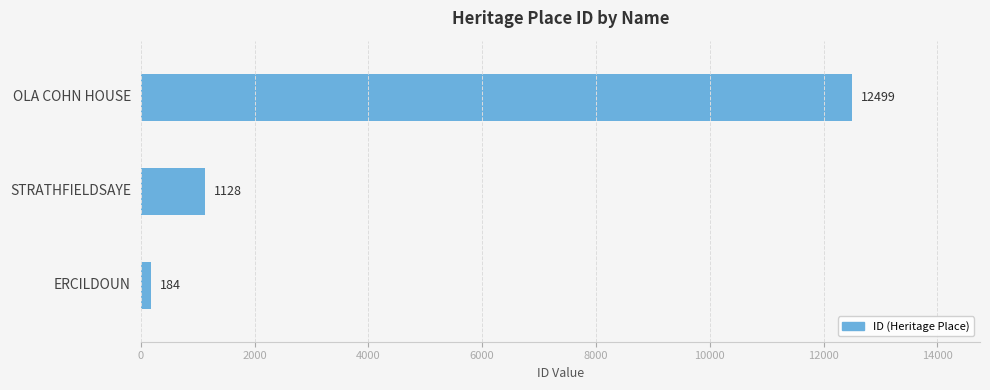

Count the number of data series in this chart.

1